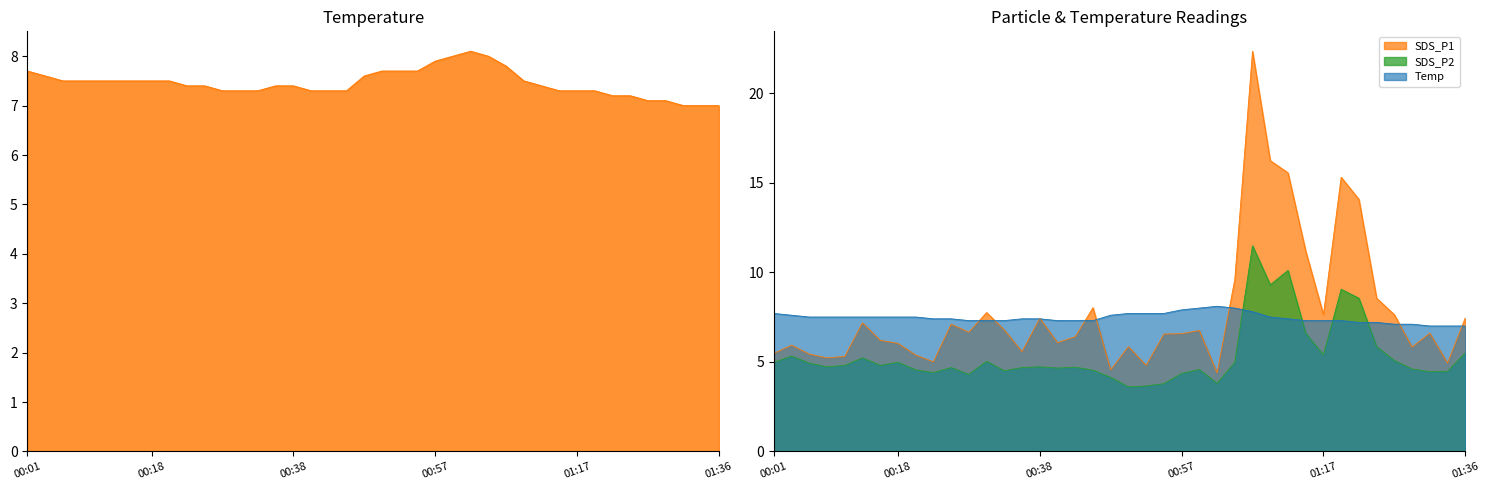

What are all the series names shown in the legend?

SDS_P1, SDS_P2, Temp